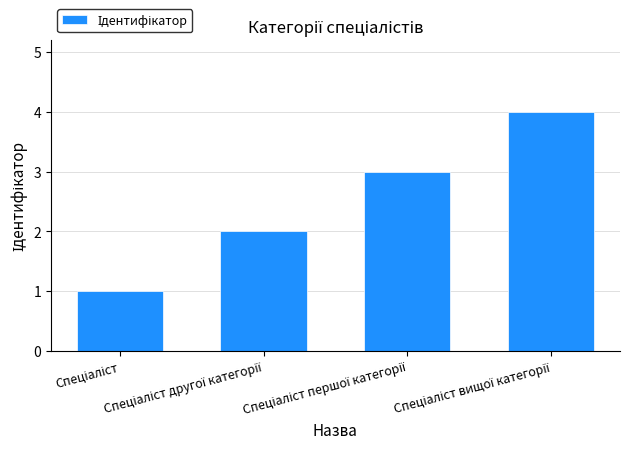

What is the sum of all values?

10